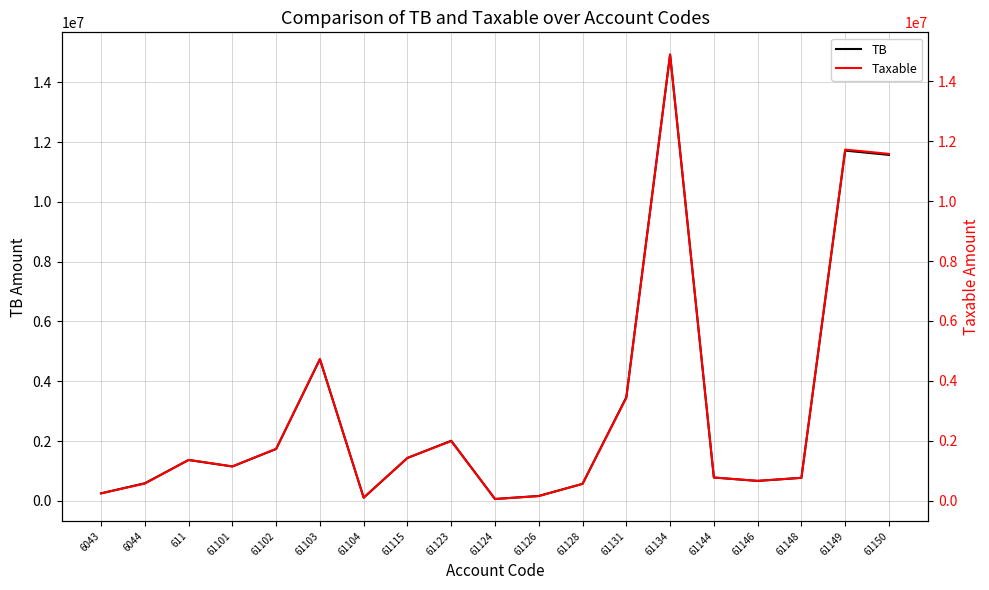

Reading left to right, extract all data points from this chart.

TB: 6043=250227.1	6044=588118.9	611=1366068.5	61101=1149043.7	61102=1735151.5	61103=4735066.9	61104=105900.0	61115=1434003.2	61123=2010362.2	61124=61813.2	61126=163090.0	61128=567460.5	61131=3465988.5	61134=14931158.8	61144=779642.1	61146=666085.5	61148=769080.9	61149=11717876.6	61150=11574631.1
Taxable: 6043=250227.1	6044=575296.9	611=1366068.5	61101=1149043.7	61102=1735151.5	61103=4731146.9	61104=105900.0	61115=1433753.2	61123=1991862.2	61124=61813.2	61126=157990.0	61128=567460.5	61131=3437988.5	61134=14887859.8	61144=779642.1	61146=666085.5	61148=769080.9	61149=11717876.6	61150=11574631.1